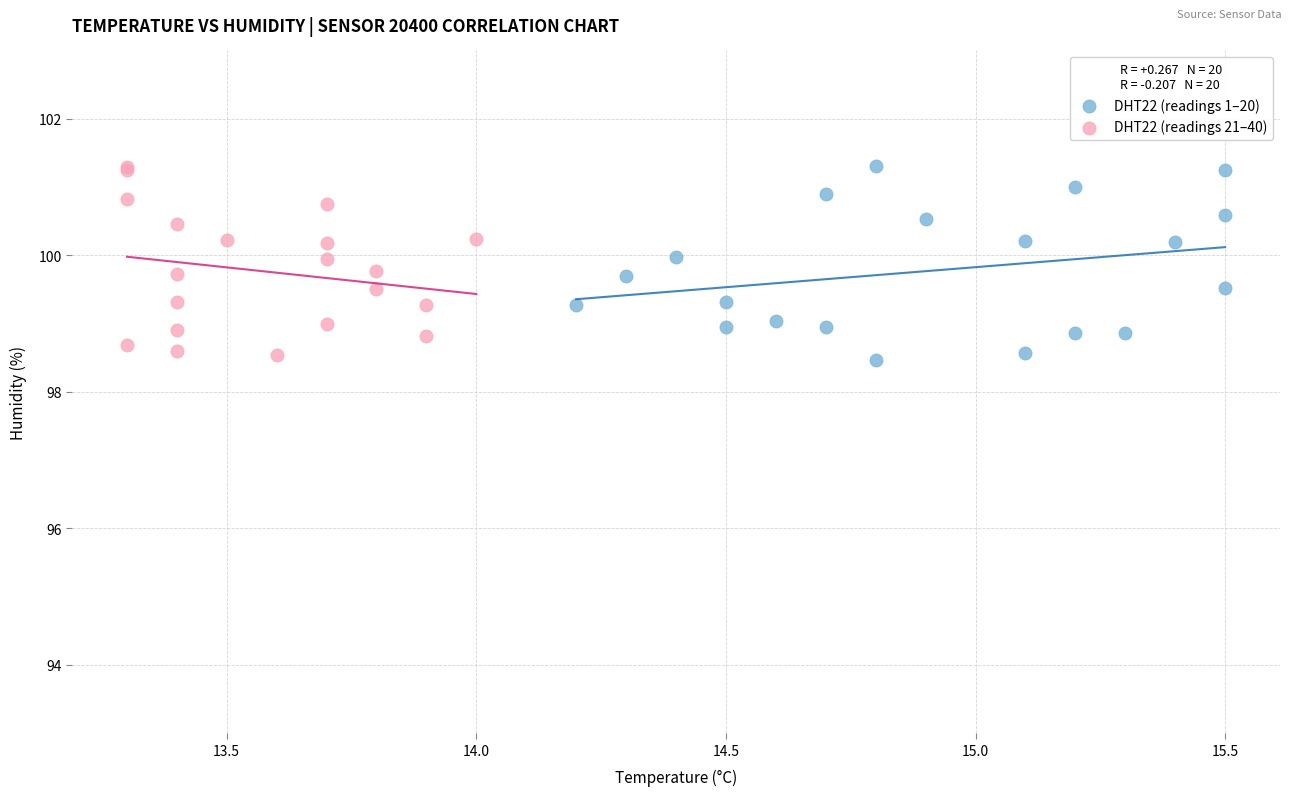

What are all the series names shown in the legend?

DHT22 (readings 1–20), DHT22 (readings 21–40)